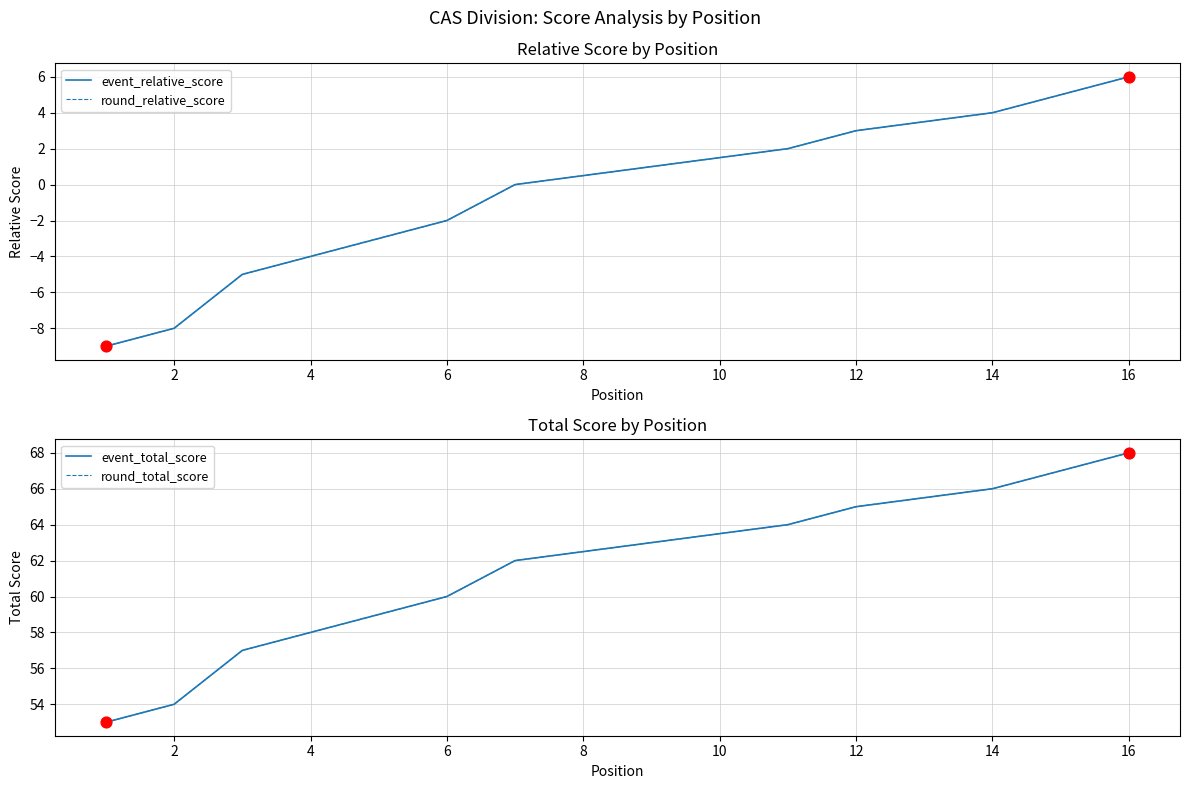

Which series has the largest total across all categories?

event_total_score